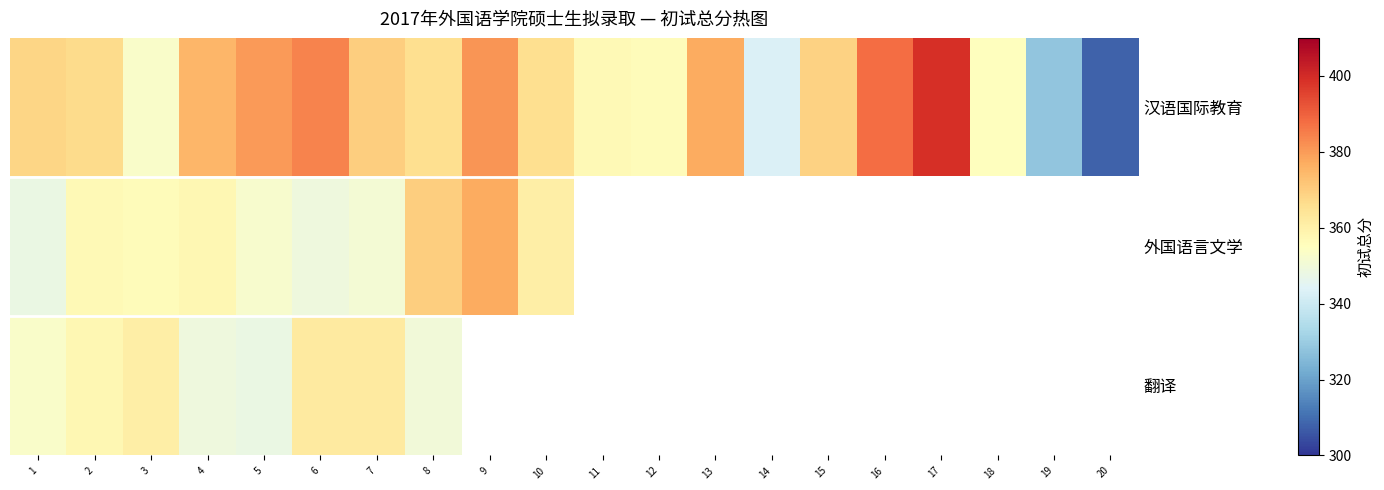

Which series has the largest range (max minus min)?

汉语国际教育